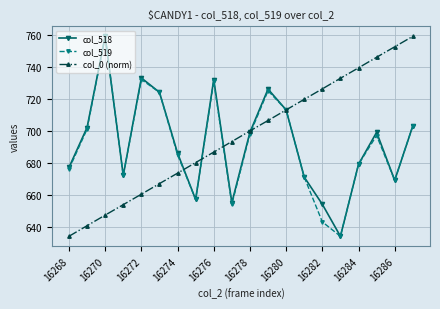

What is the smallest value displayed?

634.0